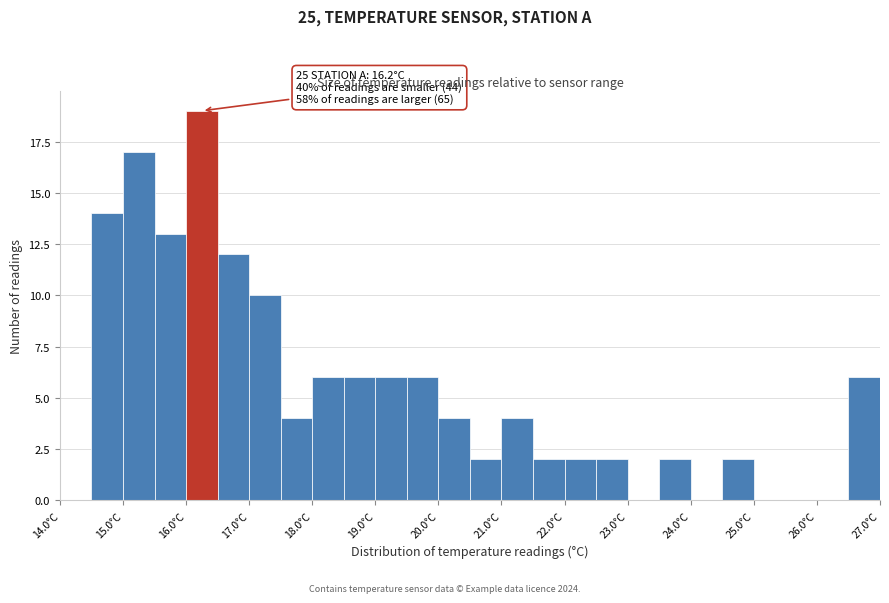

Over which range of the x-axis is the bar tallest?

16.0 to 16.5